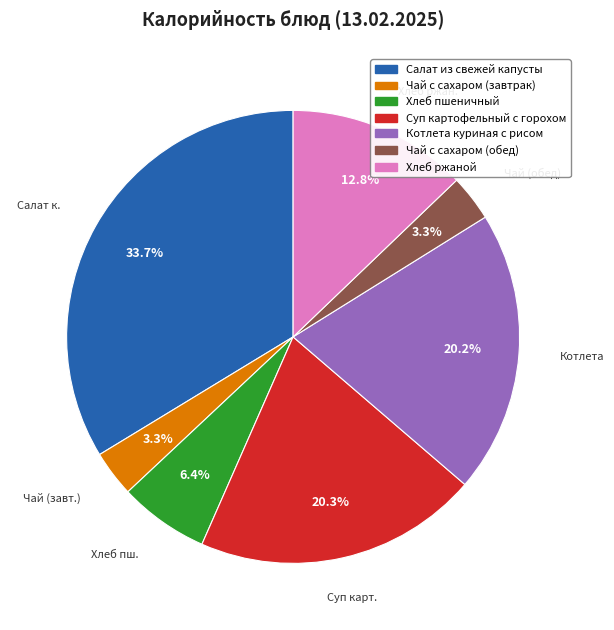

Approximately how many times larger is the value at Котлета куриная с рисом compared to Чай с сахаром (обед)?

6.1